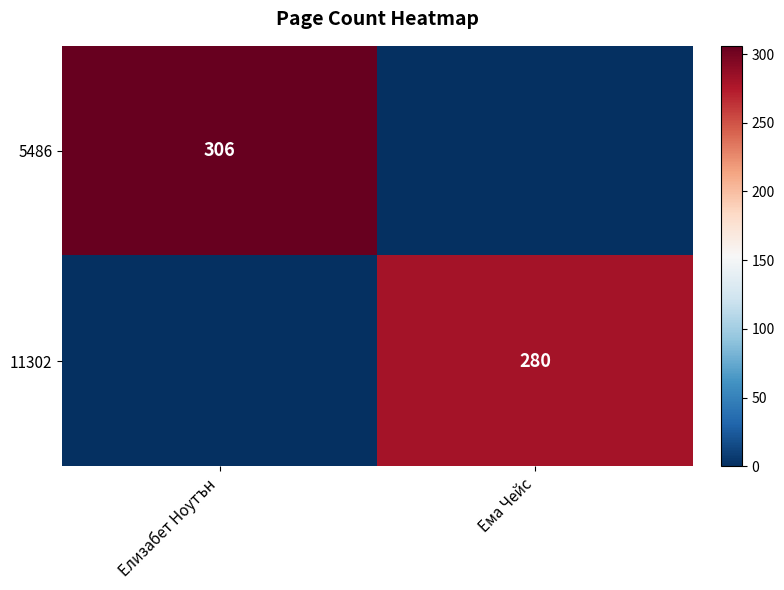

The value of 5486 at Елизабет Ноутън is 461. True or false?

False